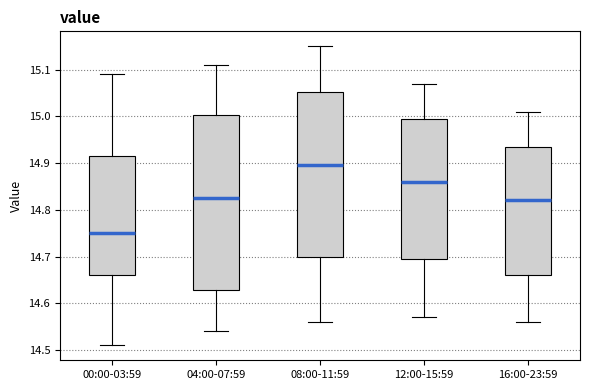

Where does the upper whisker of the box for 04:00-07:59 end on the y-axis? The values are not printed on the chart, so give them approximately, as read against the axis.

15.11